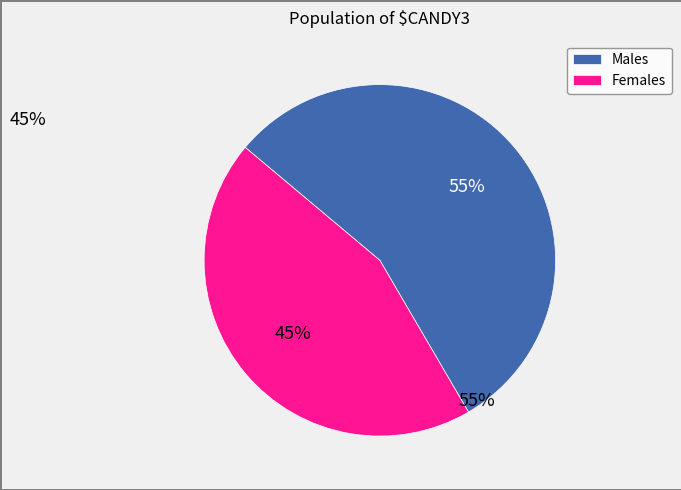

Is there a majority slice in this chart?

Yes